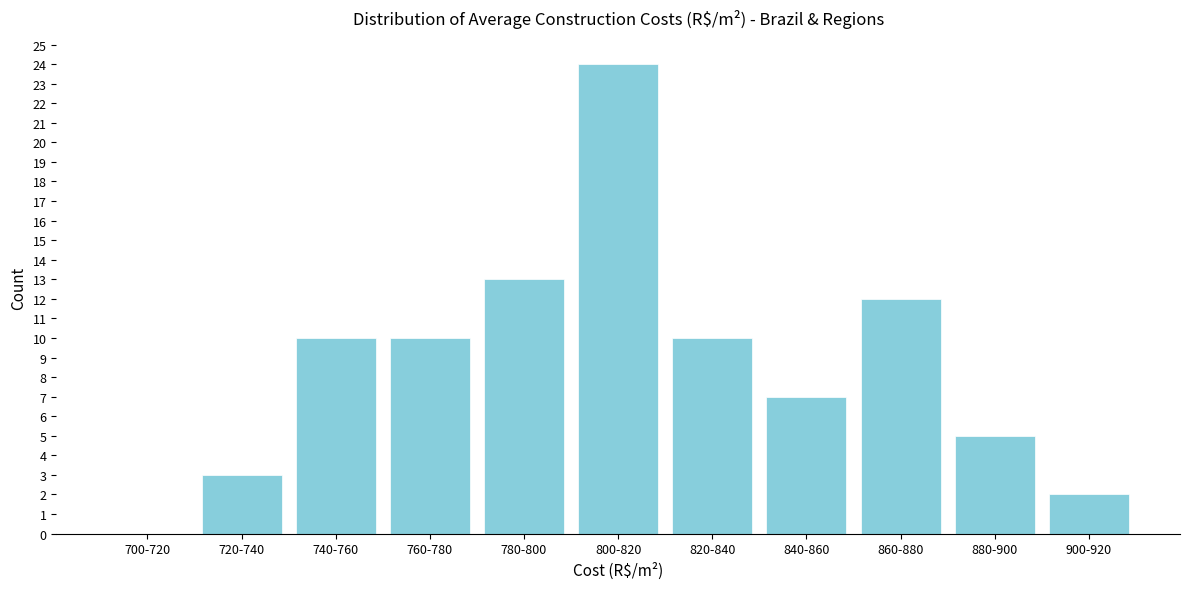

Reading left to right, list all the values displayed in this chart.

700-720=0	720-740=3	740-760=10	760-780=10	780-800=13	800-820=24	820-840=10	840-860=7	860-880=12	880-900=5	900-920=2